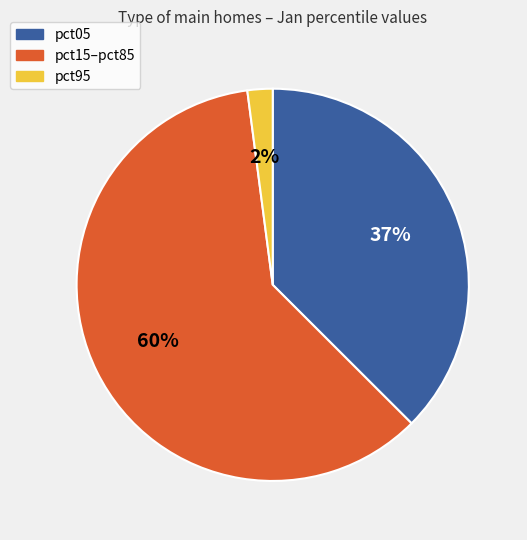

To the nearest percent, what is the average slice percentage?

33%